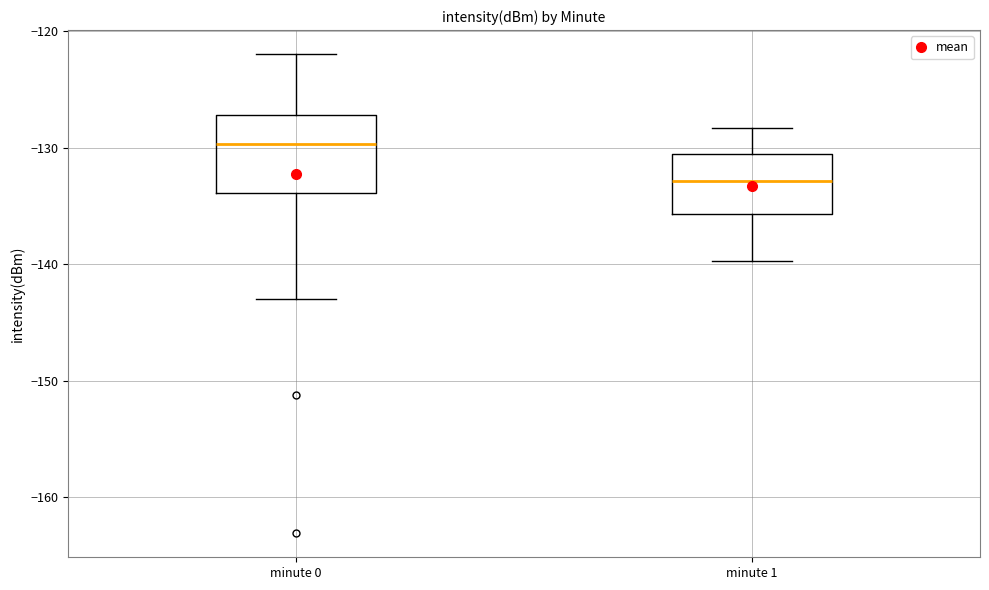

Where does the median line of the box for minute 1 sit on the y-axis? The values are not printed on the chart, so give them approximately, as read against the axis.

-133